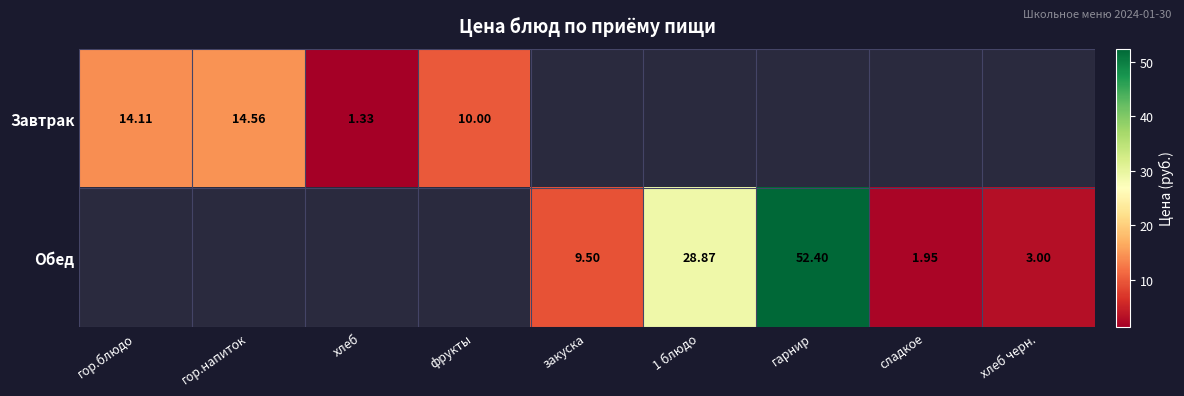

Is the value of Завтрак at хлеб greater than the value of Обед at 1 блюдо?

No